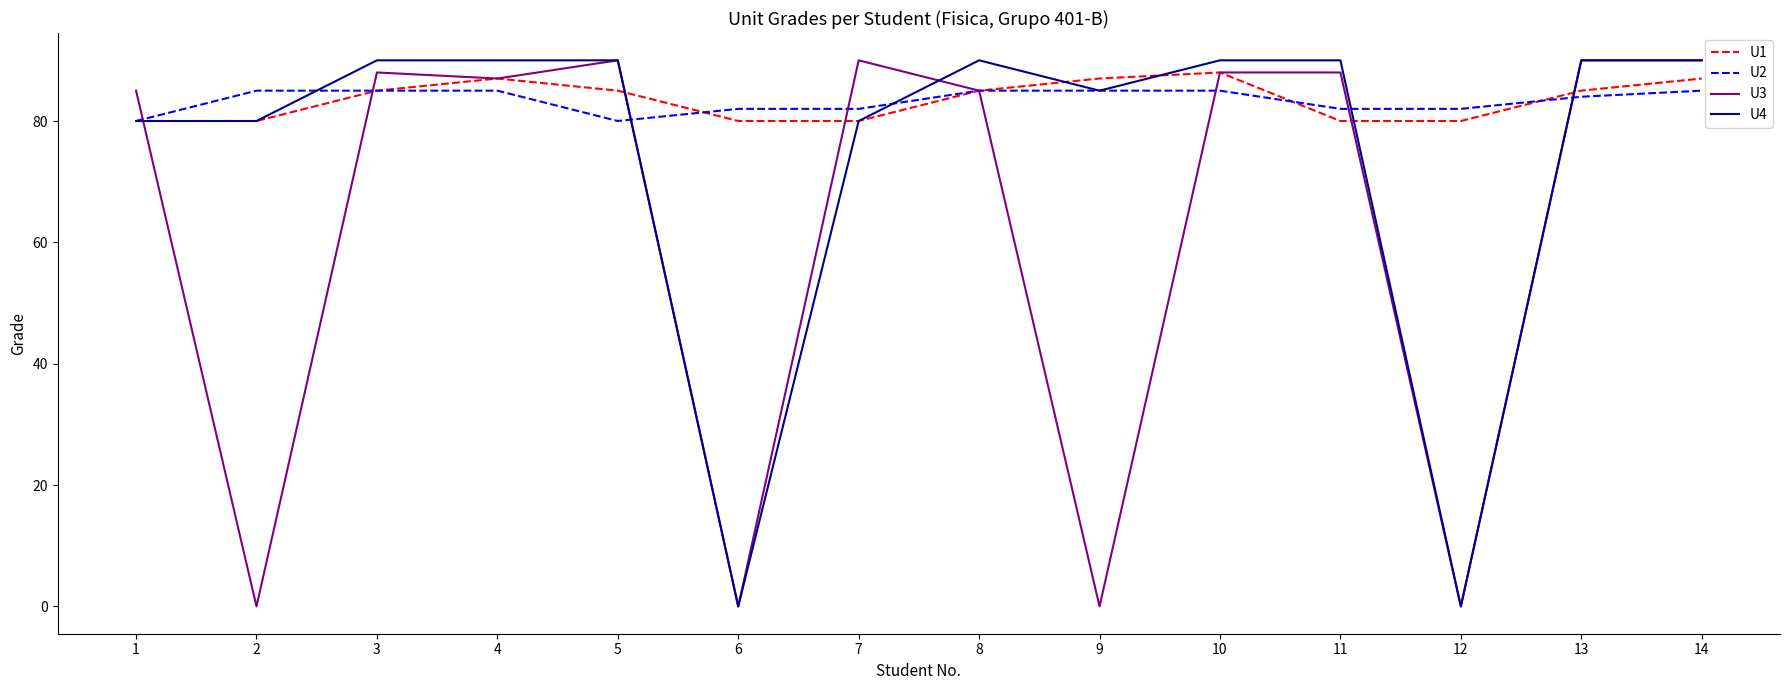

Where do U2 and U3 first cross each other?

1 and 2